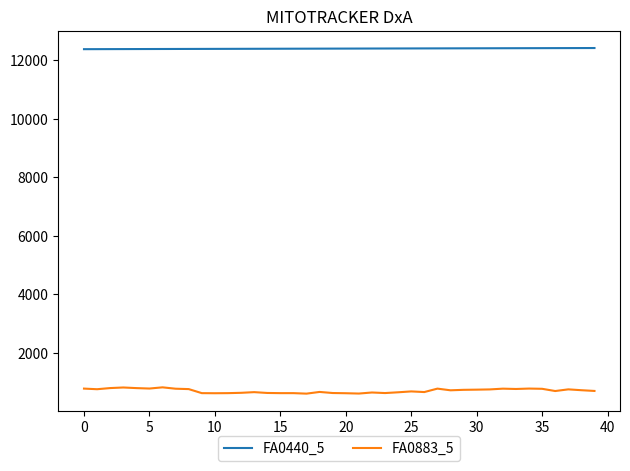

What is the lowest value of the FA0440_5 series?

12367